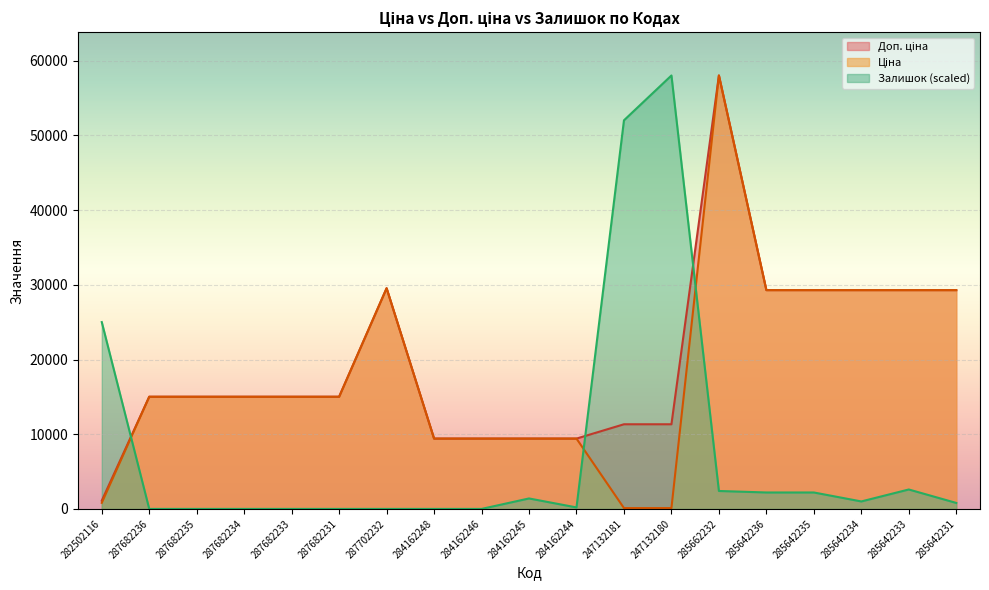

How many values in the Ціна series are below 15019?

7